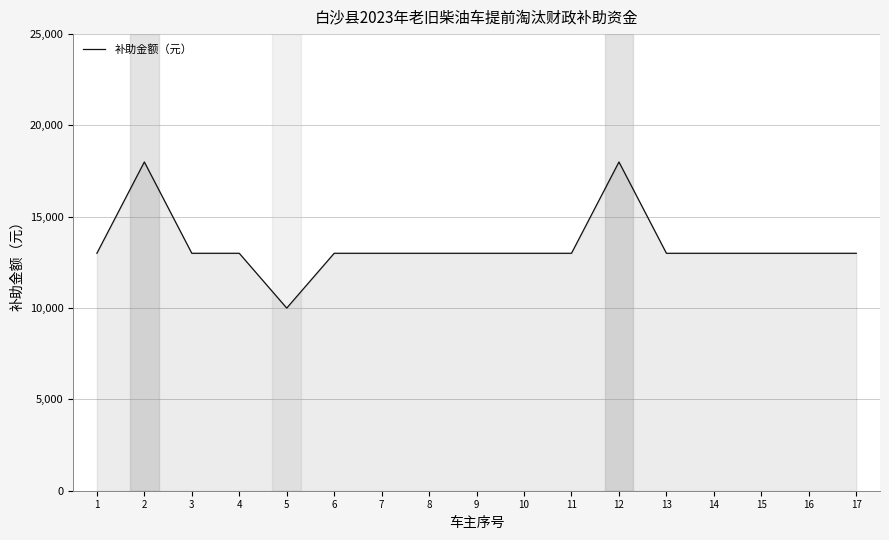

Approximately how many times larger is the value at 10 compared to 3?

1.0